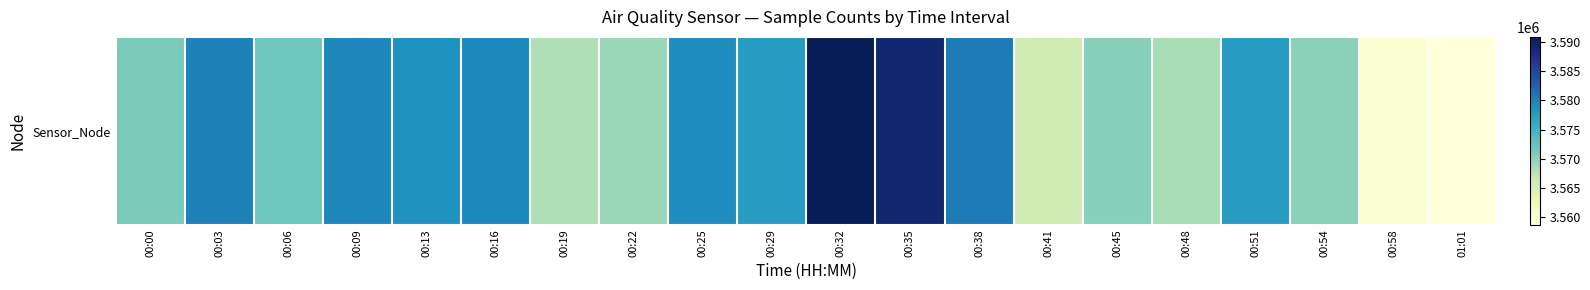

Reading left to right, extract all data points from this chart.

3571124	3579993	3571727	3579594	3578449	3579450	3568147	3569348	3579036	3577571	3590799	3589102	3580458	3565871	3570303	3568405	3577573	3570116	3559353	3558770